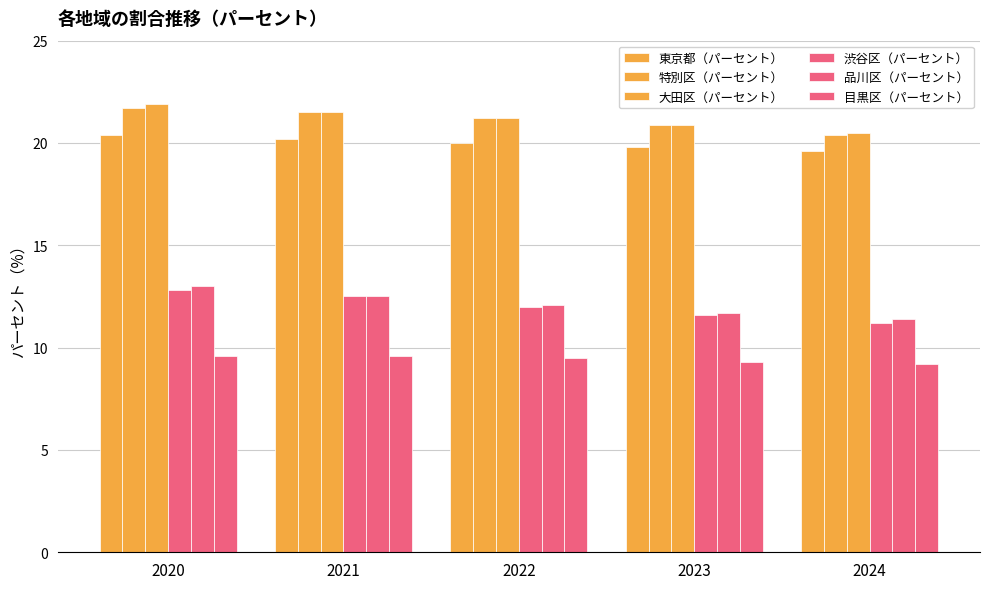

At which category is the sum across all series the highest?

2020